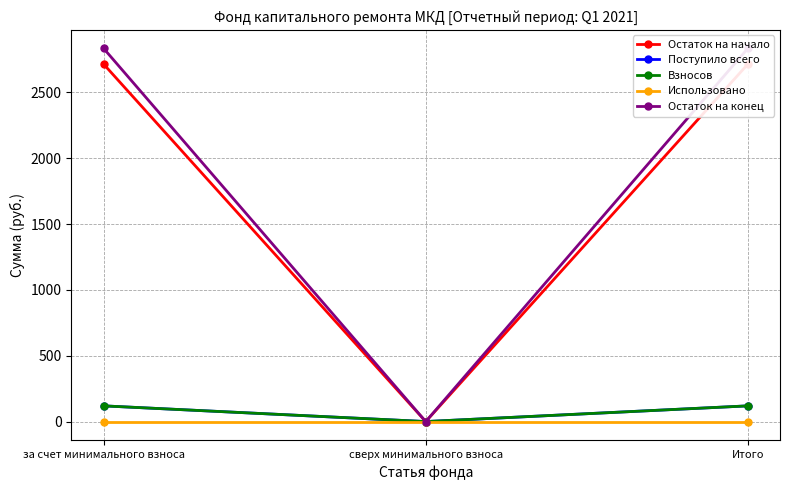

What is the difference between the maximum and minimum values in the Остаток на начало series?

2714.8